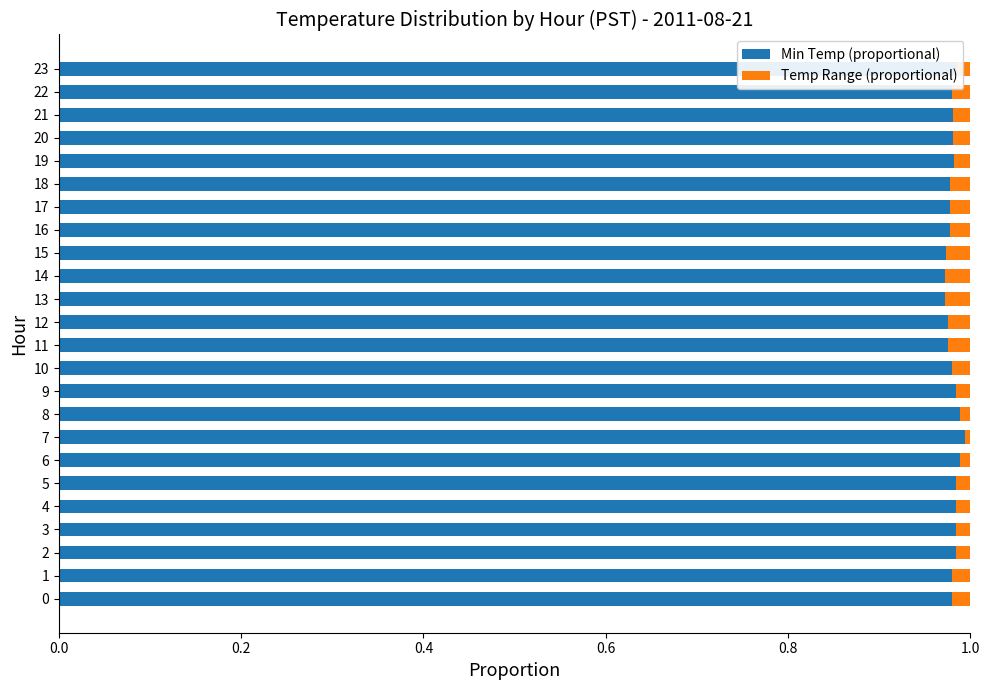

Is it true that Min Temp (proportional) equals 1.0 at 13?

True